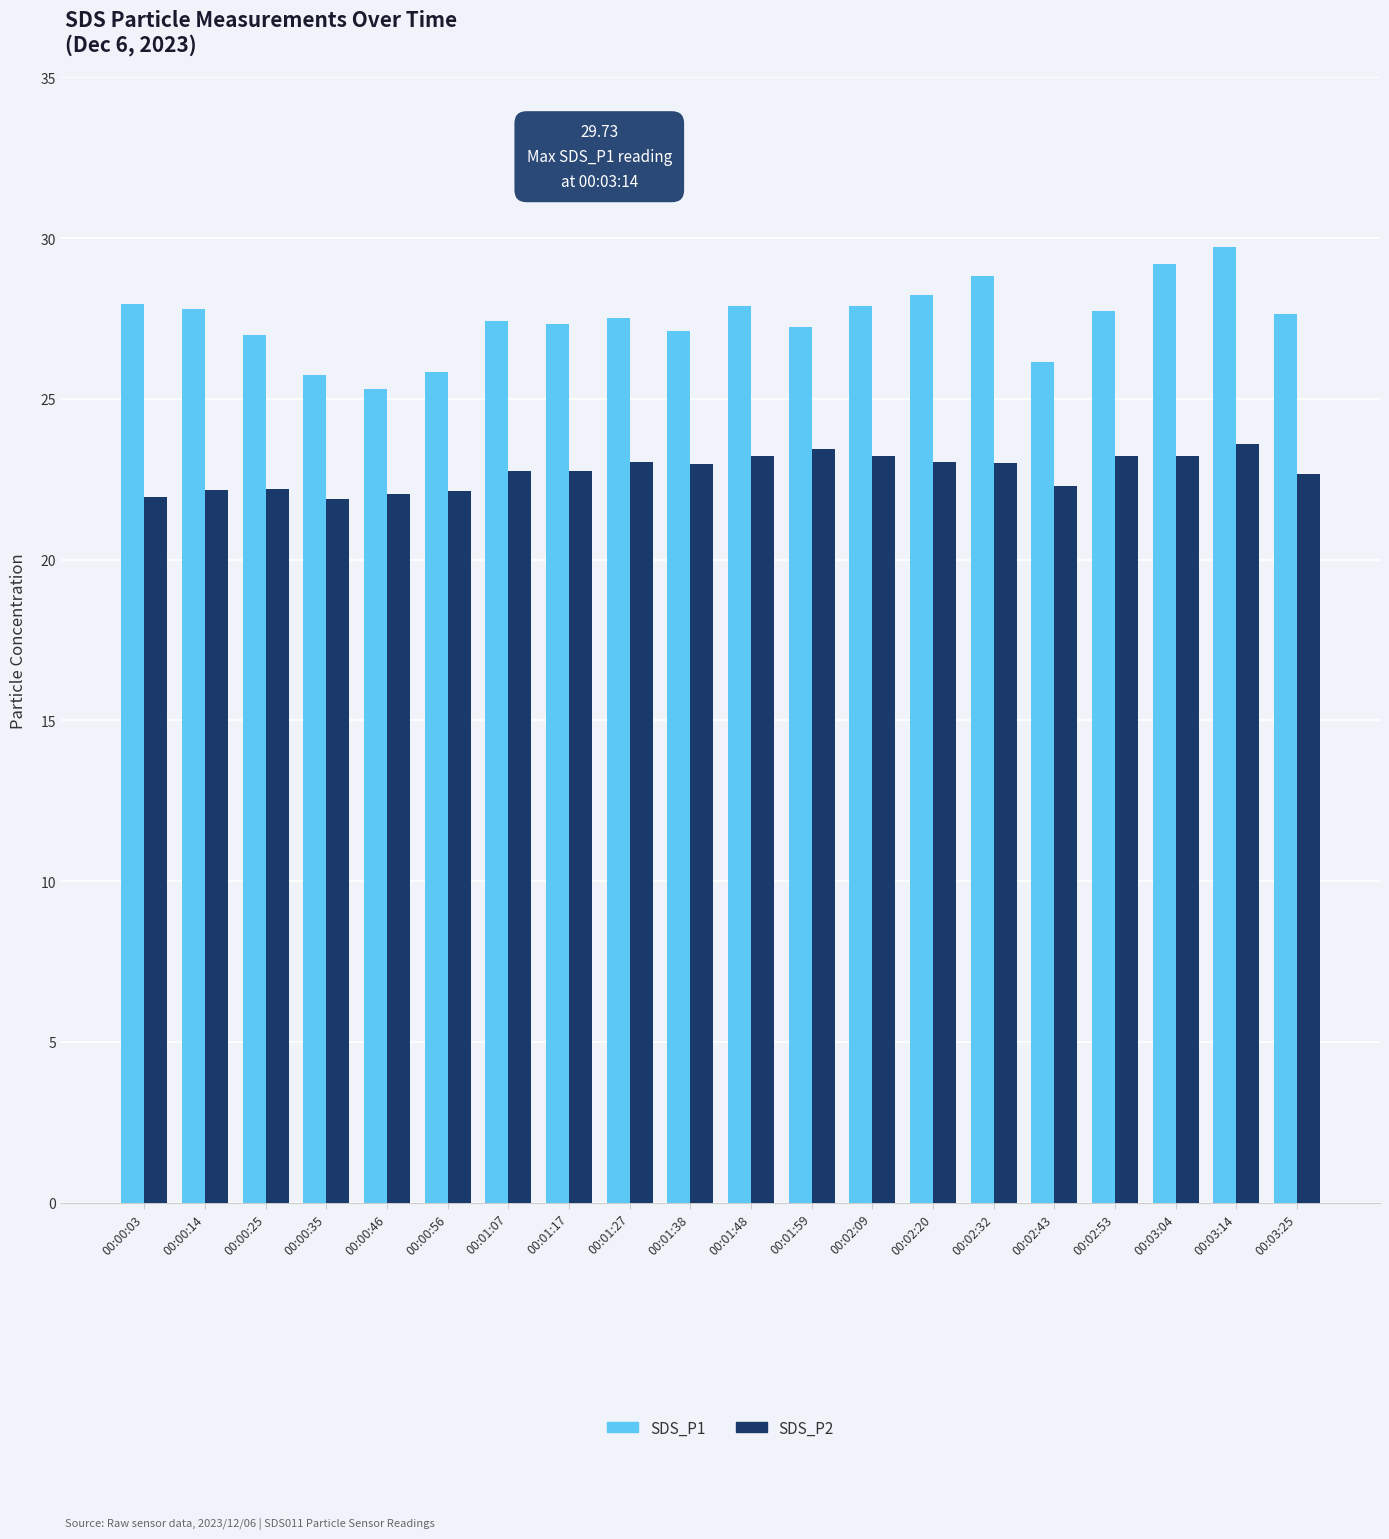

How many bars are there in each group?

2